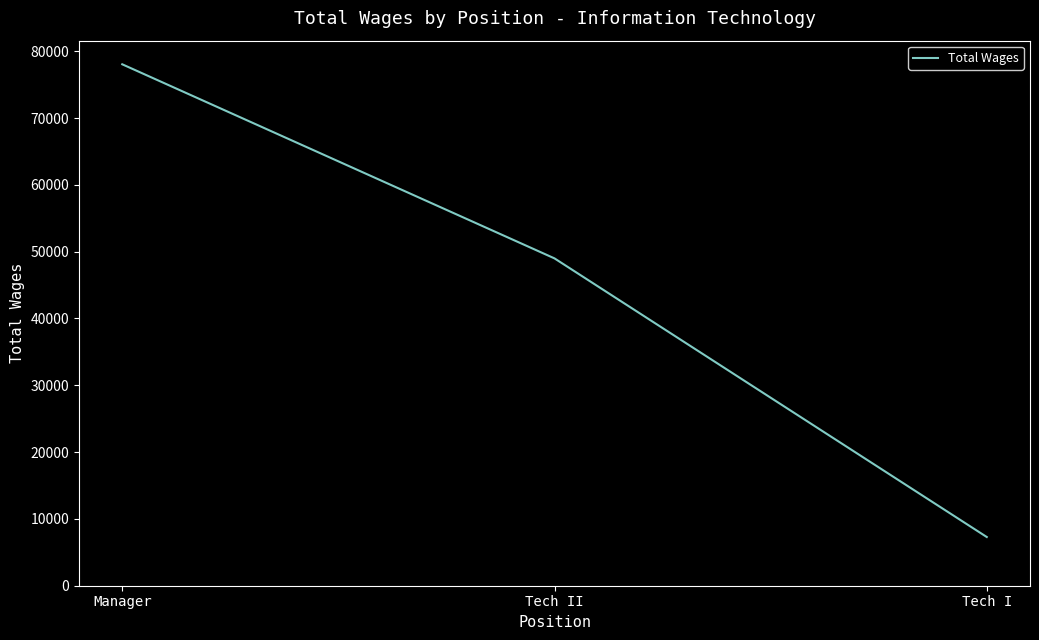

What is the change in value from Tech II to Tech I?

-41701